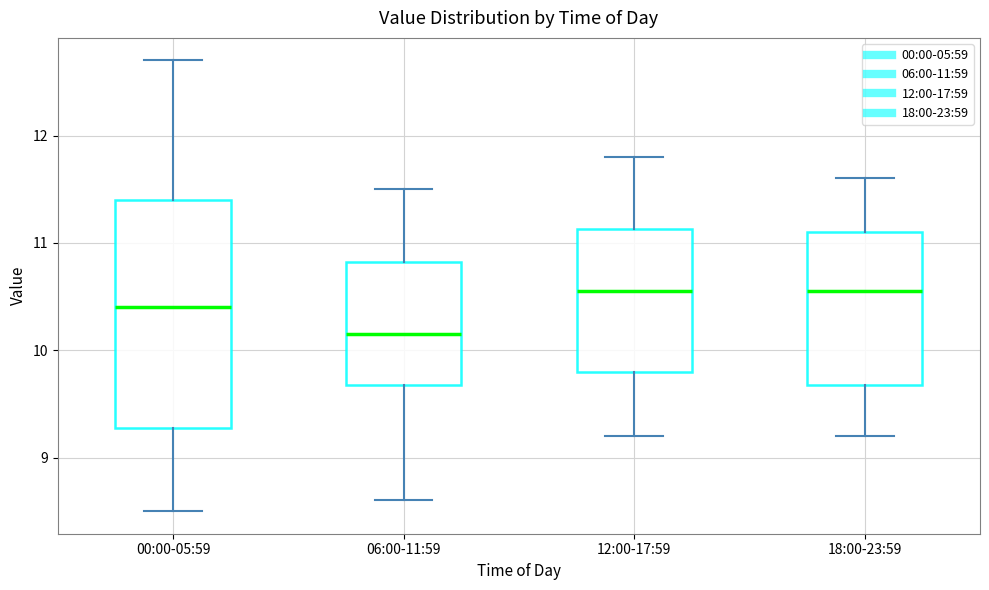

Reading left to right, transcribe this box plot: for each box, give where its median line is, the range the box spans, and where its two whiskers end, as read against the y-axis. The values are not printed on the chart, so give them approximately, as read against the axis.

00:00-05:59: median 10.4, box 9.3 to 11.4, whiskers 8.5 to 12.7
06:00-11:59: median 10.2, box 9.7 to 10.8, whiskers 8.6 to 11.5
12:00-17:59: median 10.6, box 9.8 to 11.1, whiskers 9.2 to 11.8
18:00-23:59: median 10.6, box 9.7 to 11.1, whiskers 9.2 to 11.6